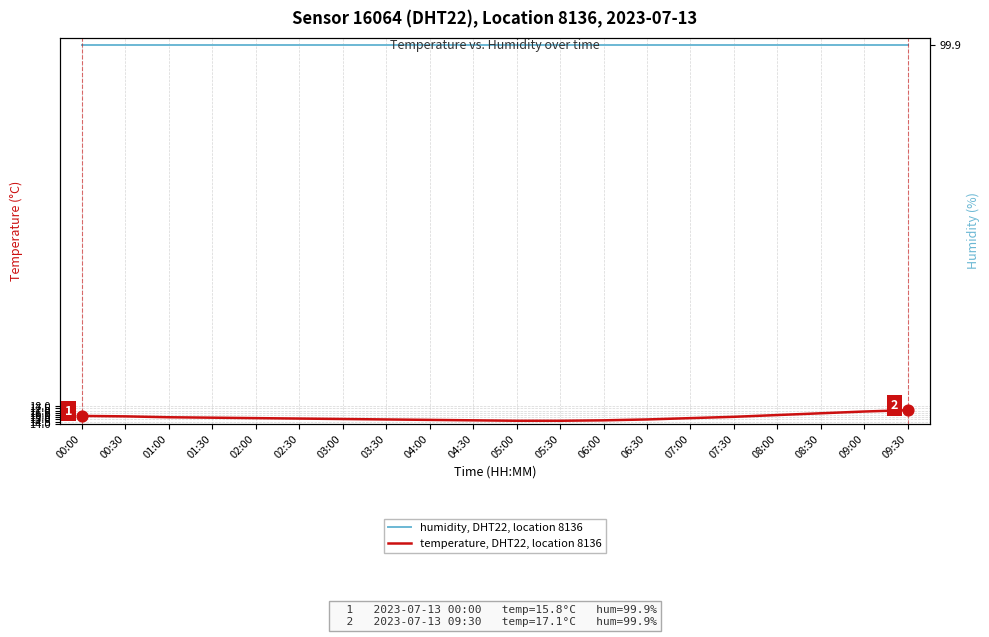

What is the total value across all series at 01:00?

115.4